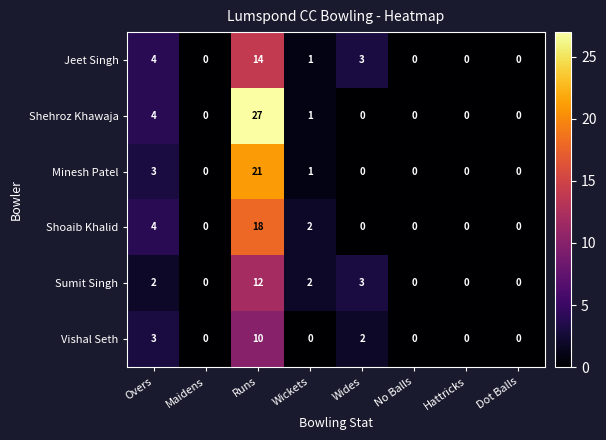

How many series are shown in this chart?

6